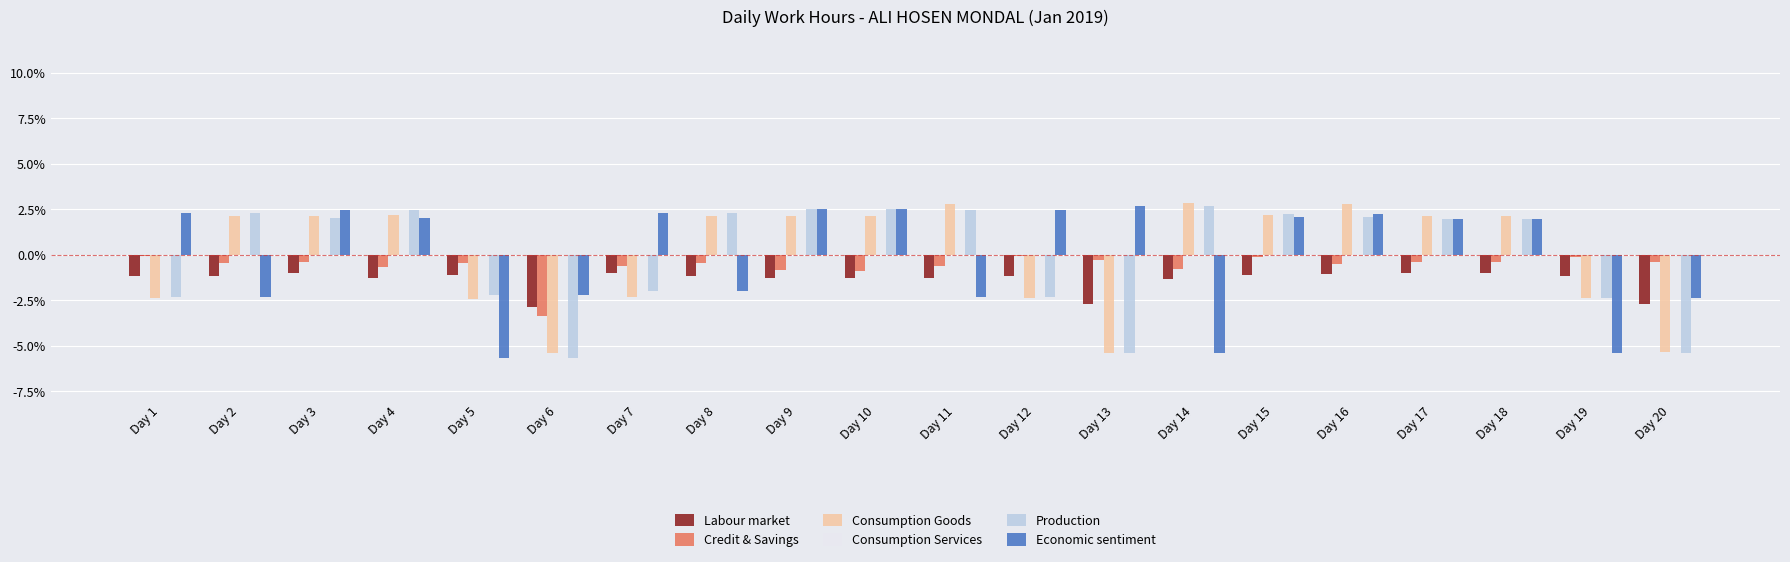

What are all the series names shown in the legend?

Labour market, Credit & Savings, Consumption Goods, Consumption Services, Production, Economic sentiment